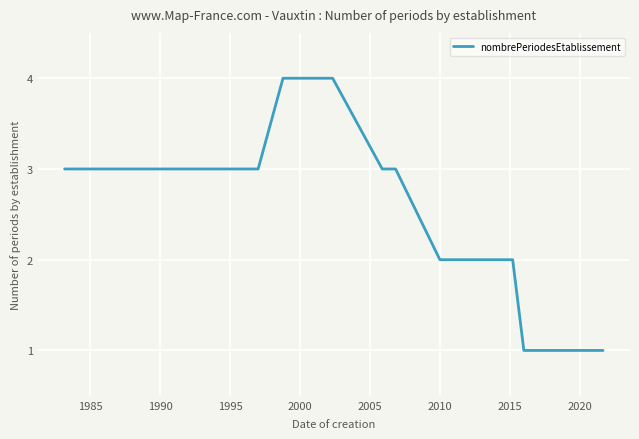

How many lines are shown in the chart?

1